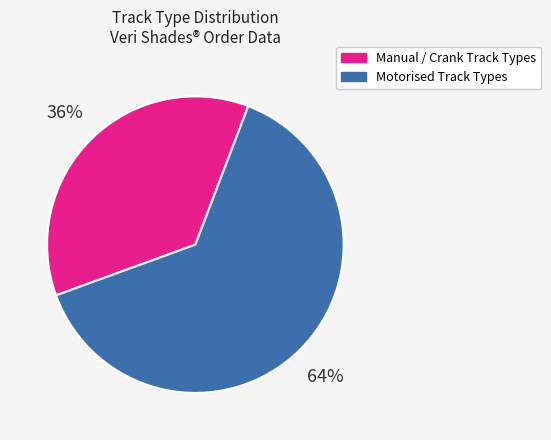

How many slices are in this pie chart?

2